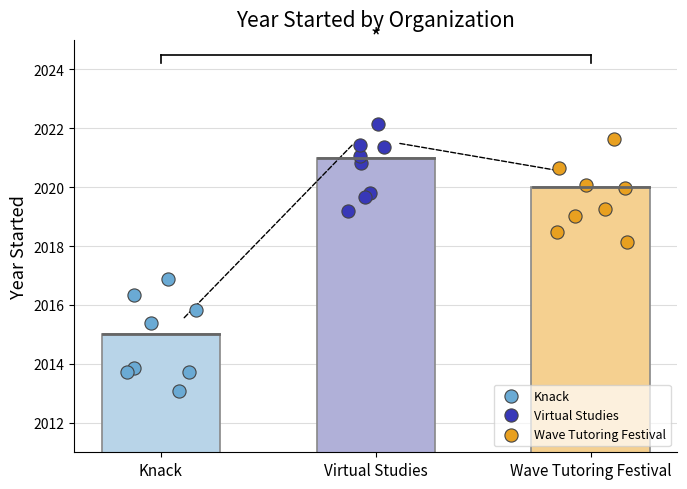

Which series contains the highest Y value?

Virtual Studies